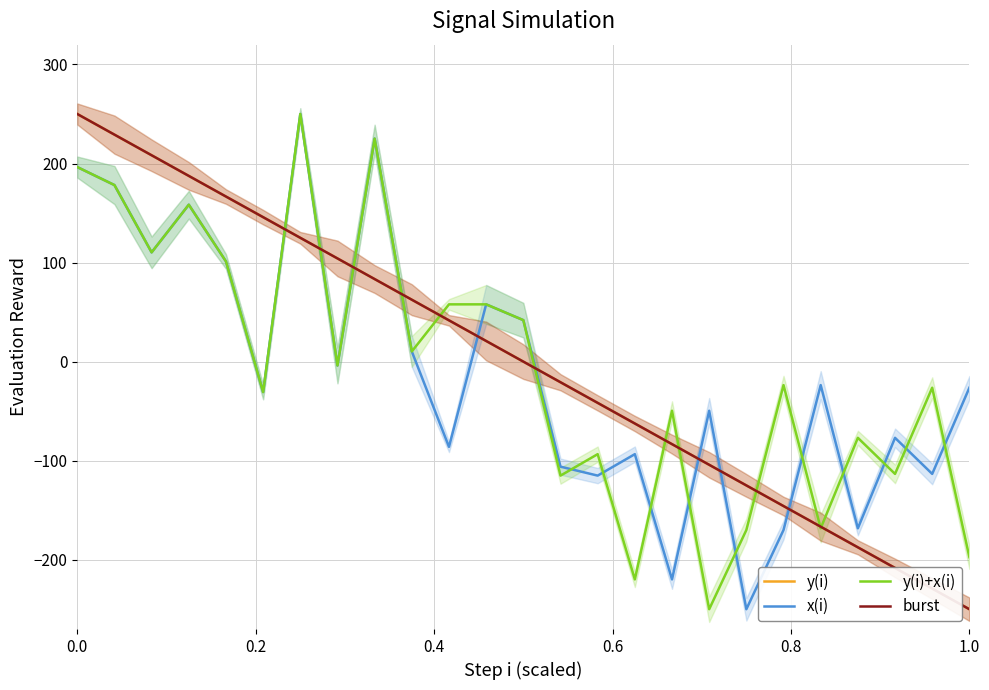

Which series has the largest total across all categories?

y(i)